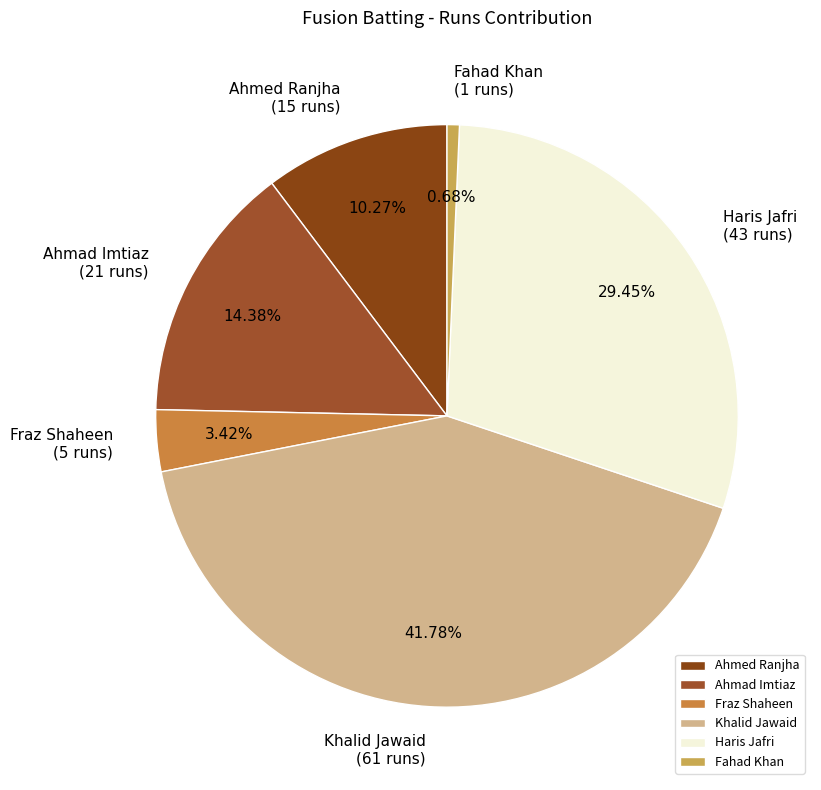

Between Fahad Khan and Khalid Jawaid, which is larger?

Khalid Jawaid